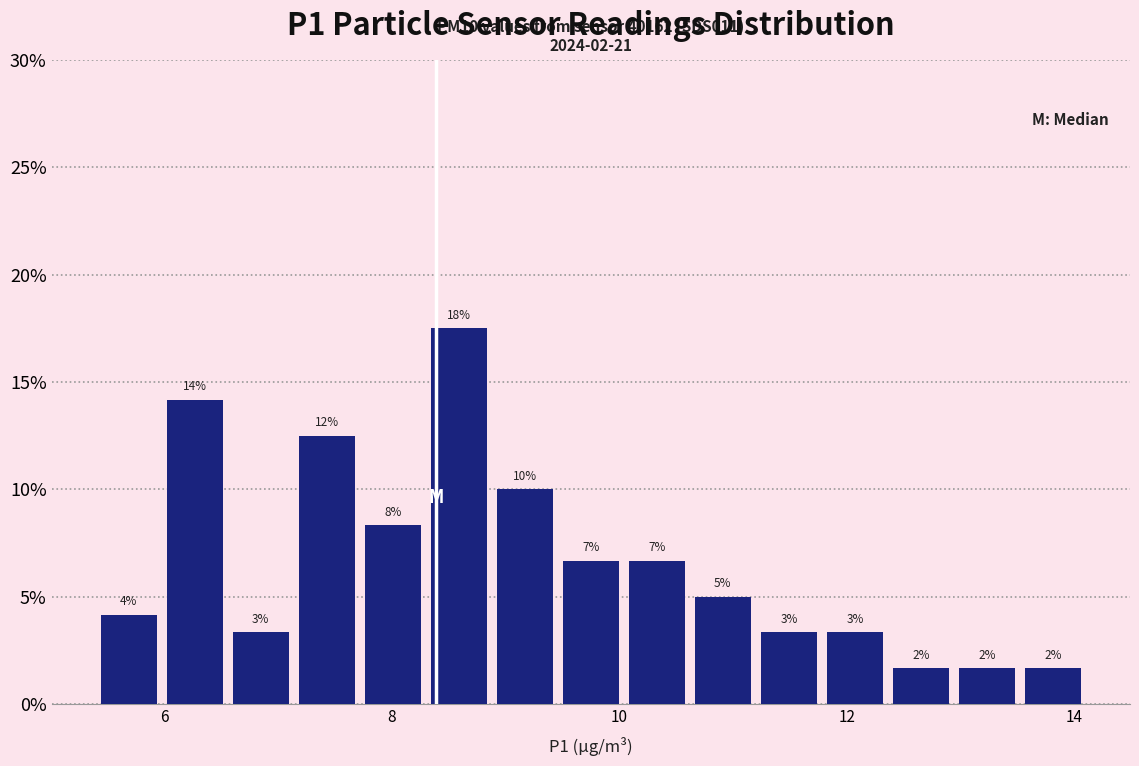

Around what value on the x-axis is the tallest bar? Give the approximate position of its centre, as read against the axis.

8.6